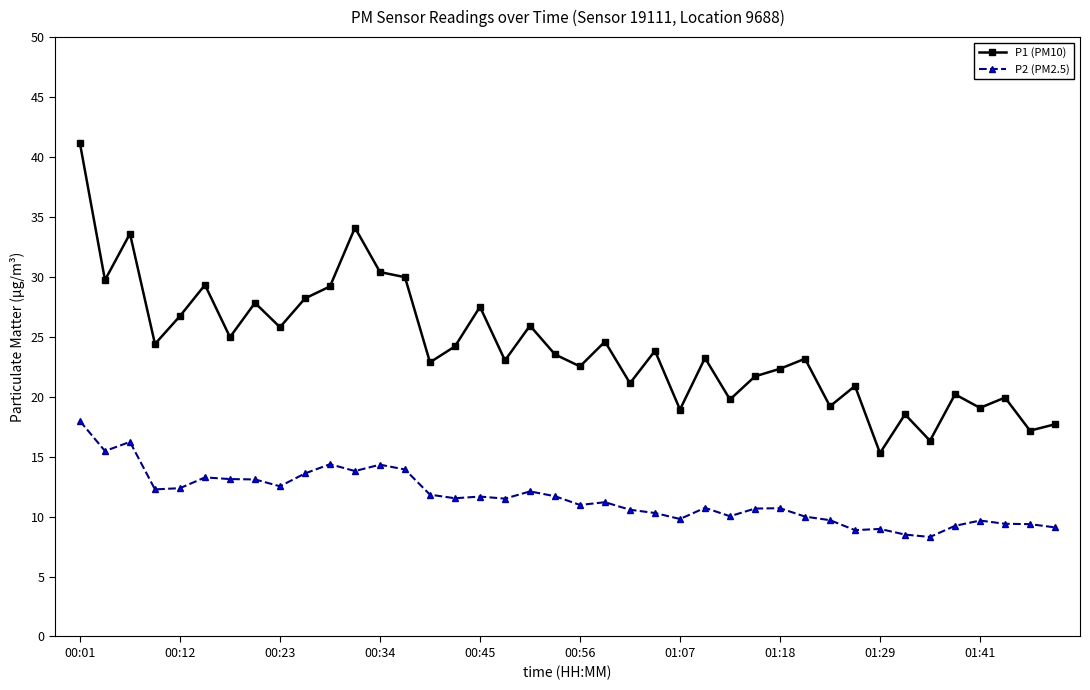

Rank the series by their average value, from highest to lowest.

P1 (PM10), P2 (PM2.5)